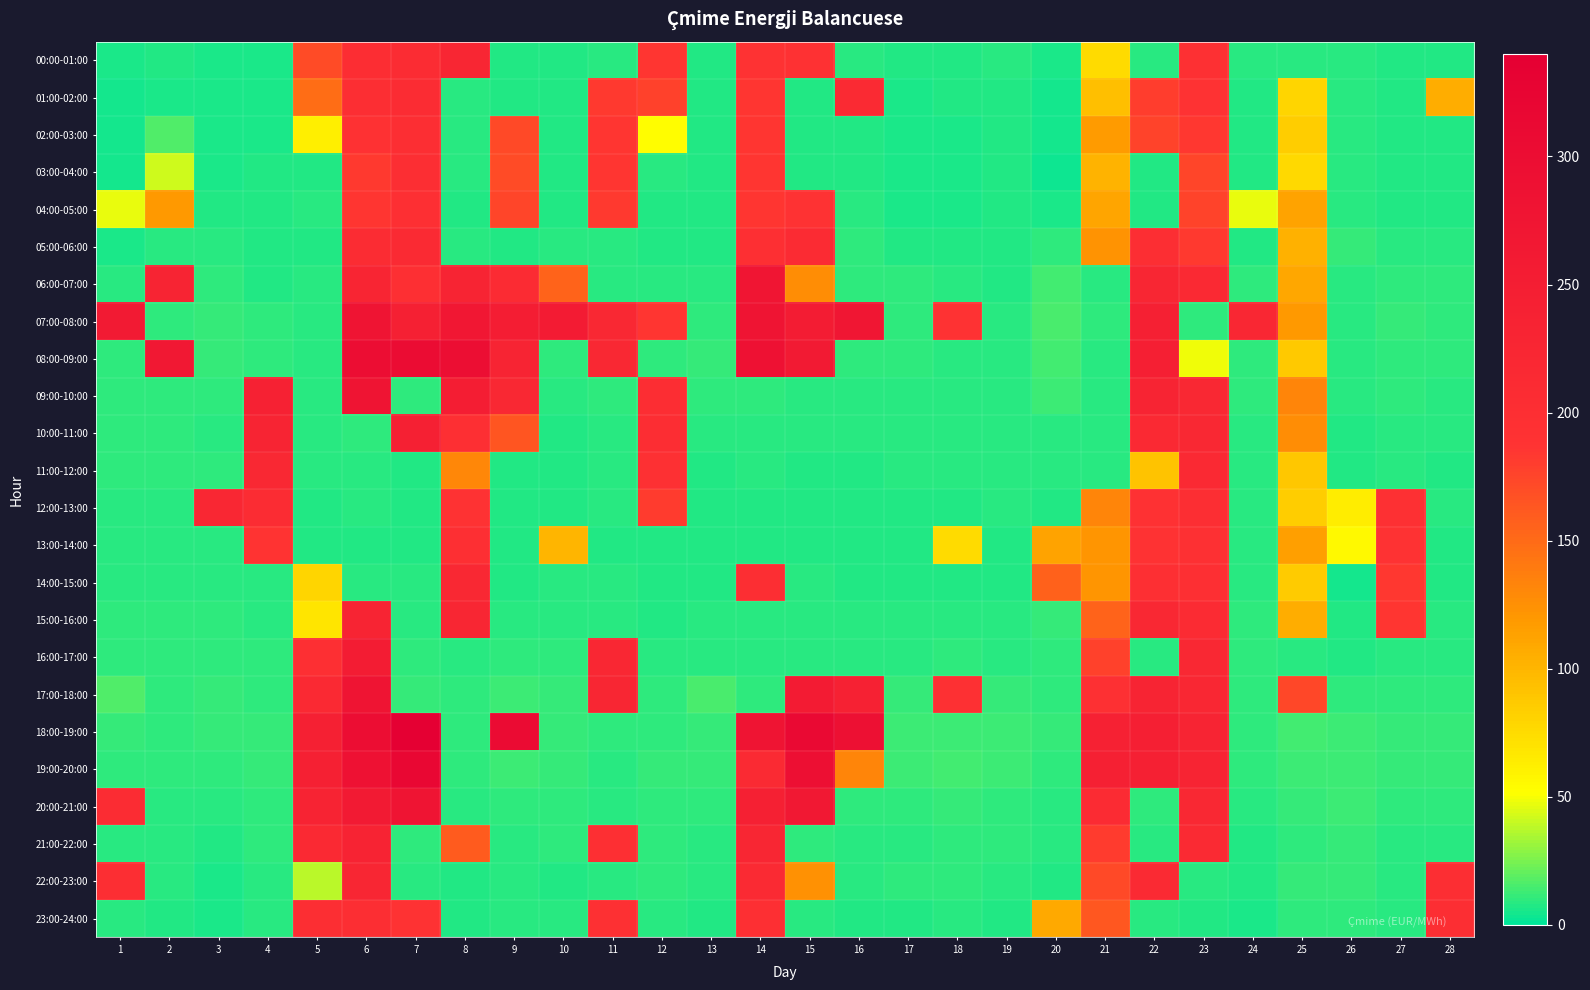

At which category does the chart reach its peak across all series?

7